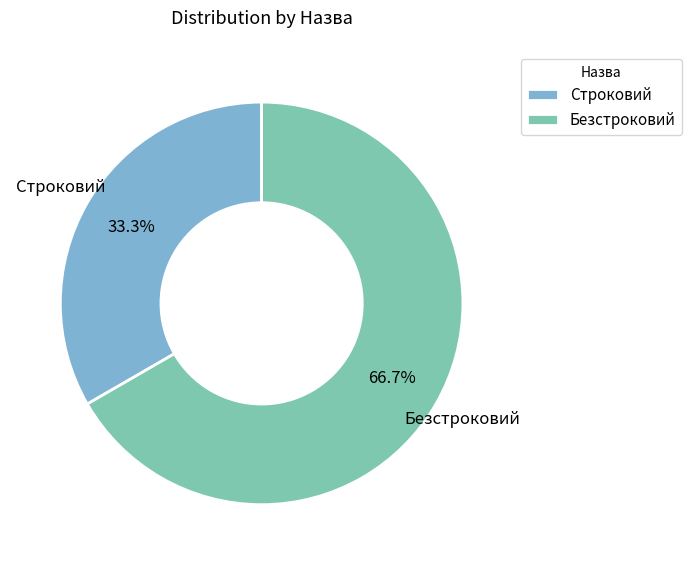

Which slice is the largest?

Безстроковий